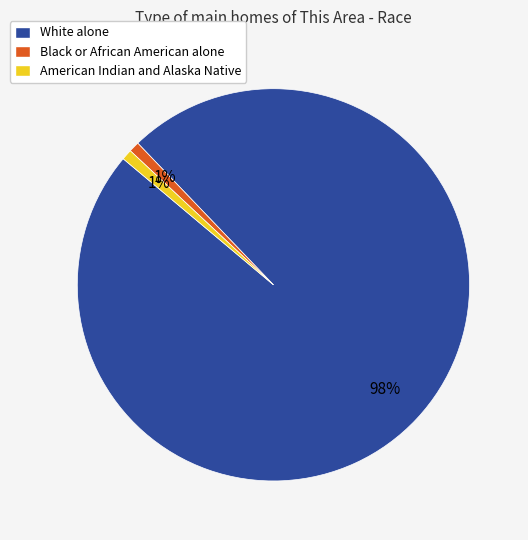

To the nearest percent, what is the difference between the largest and smallest slice percentages?

97%